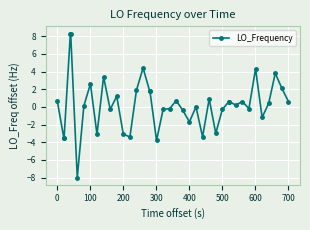

What is the difference between the maximum and minimum values?

16.3